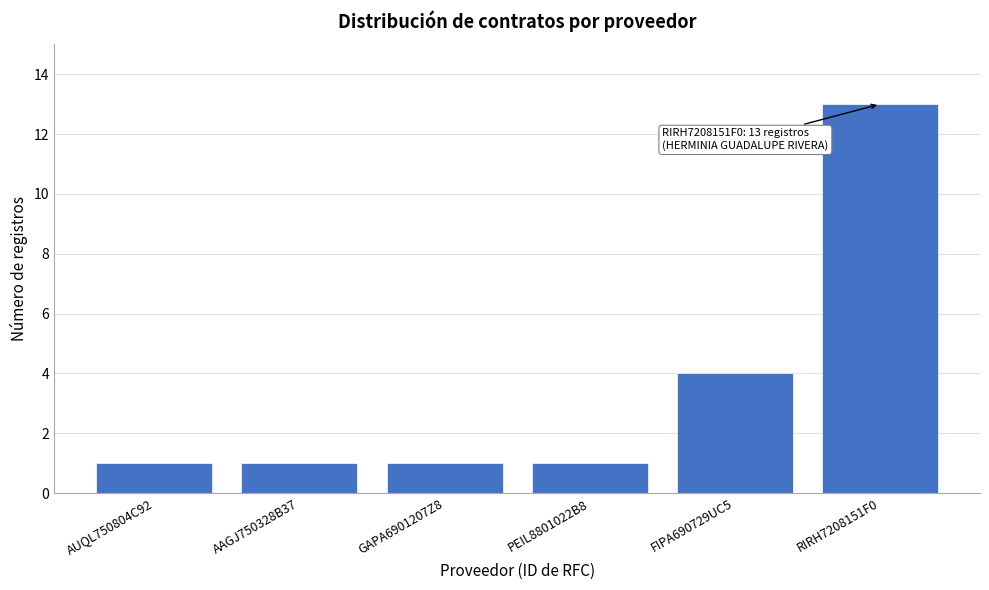

Reading left to right, extract all data points from this chart.

AUQL750804C92=1	AAGJ750328B37=1	GAPA6901207Z8=1	PEIL8801022B8=1	FIPA690729UC5=4	RIRH7208151F0=13